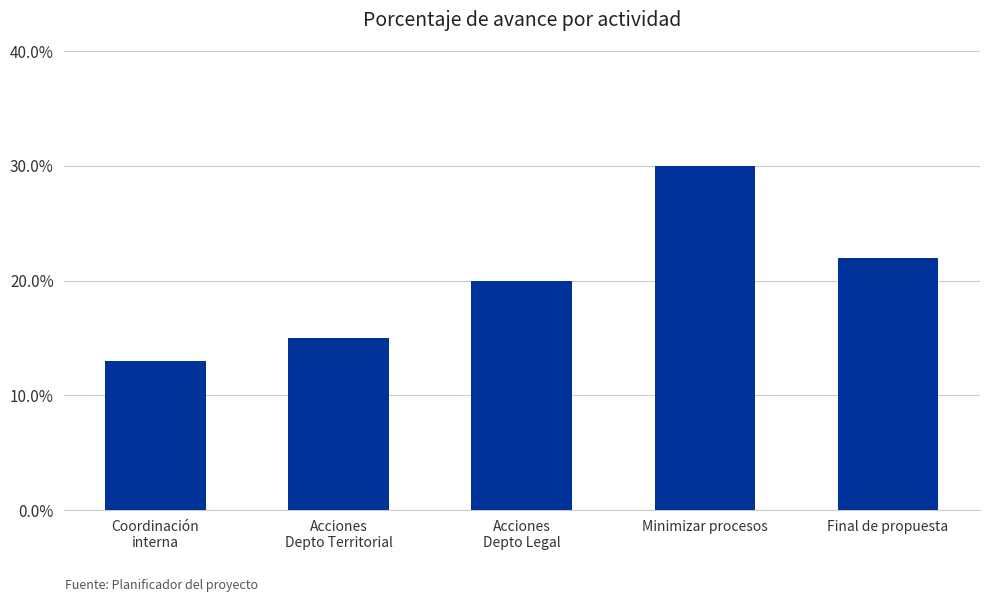

Does the chart contain any negative values?

No